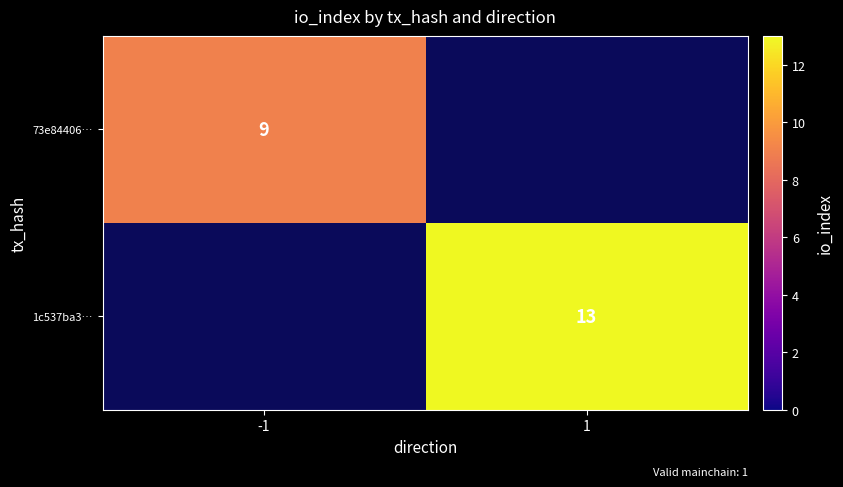

Is the value of 1c537ba3… at 1 greater than the value of 73e84406… at -1?

Yes